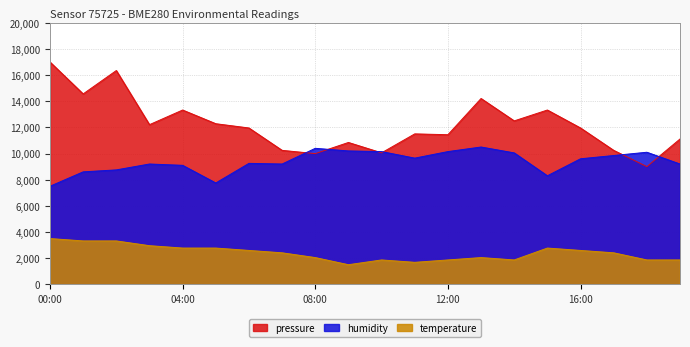

Is it true that humidity equals 12308.6 at 00:00?

False